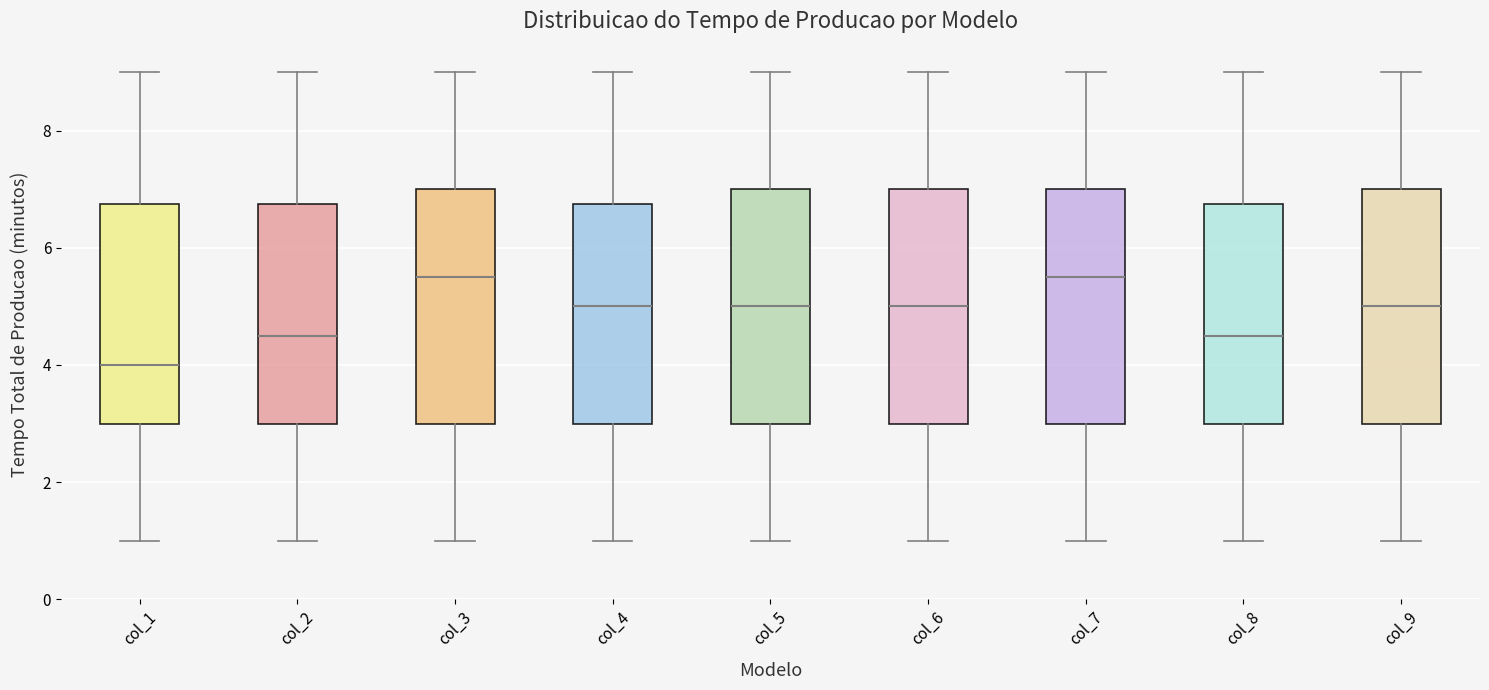

Where does the median line of the box for col_9 sit on the y-axis? The values are not printed on the chart, so give them approximately, as read against the axis.

5.0